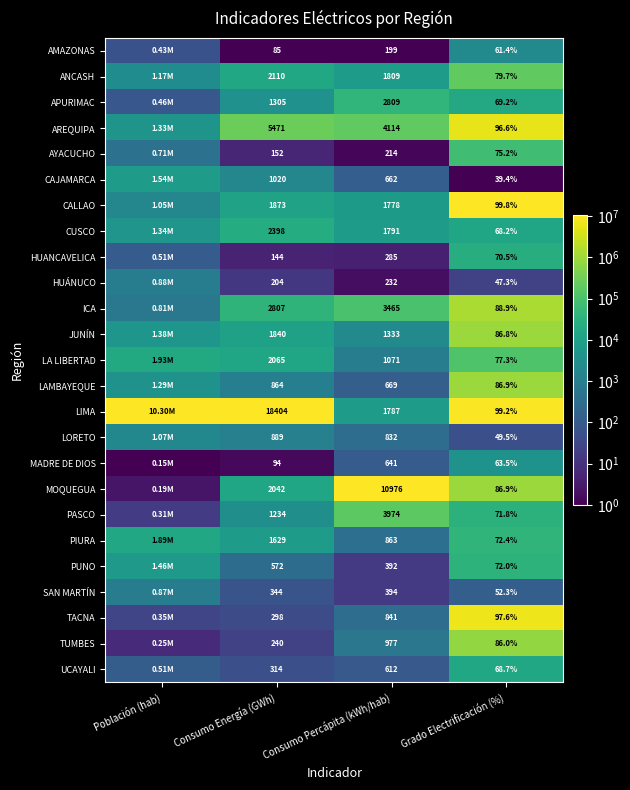

Which series changed the most between Consumo Energía (GWh) and Consumo Percápita (kWh/hab)?

LIMA